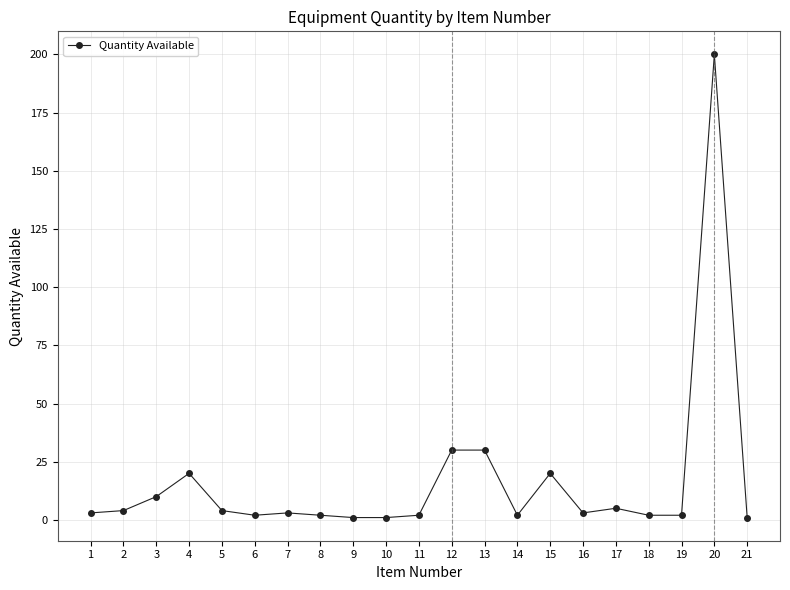

Which category has the highest value across all series?

20